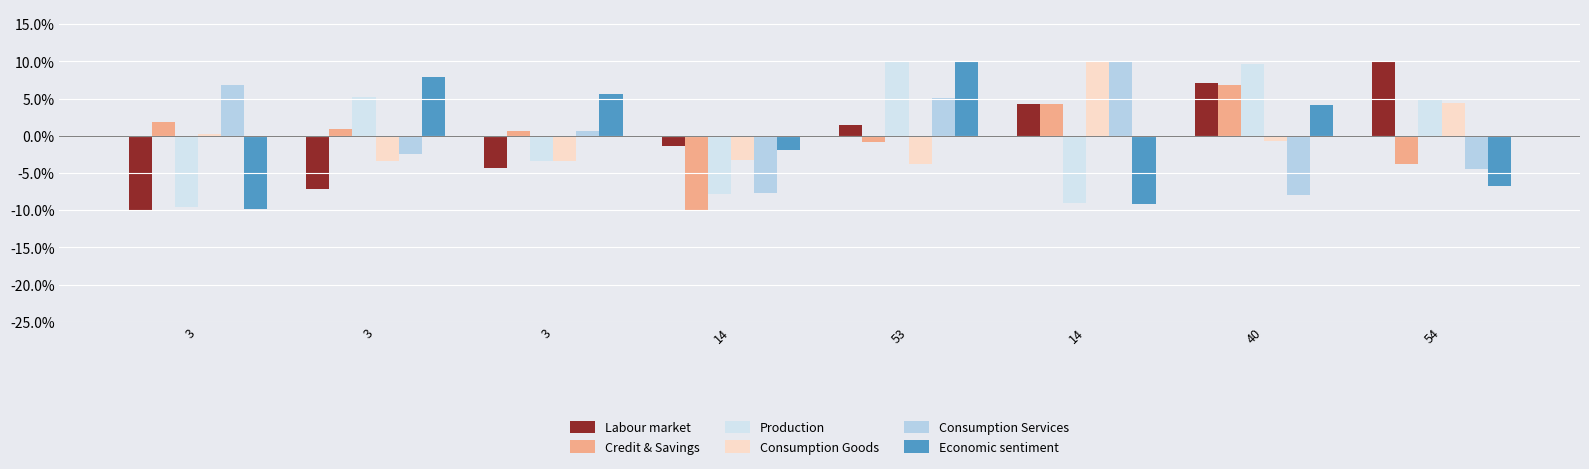

How many groups of bars are there?

8